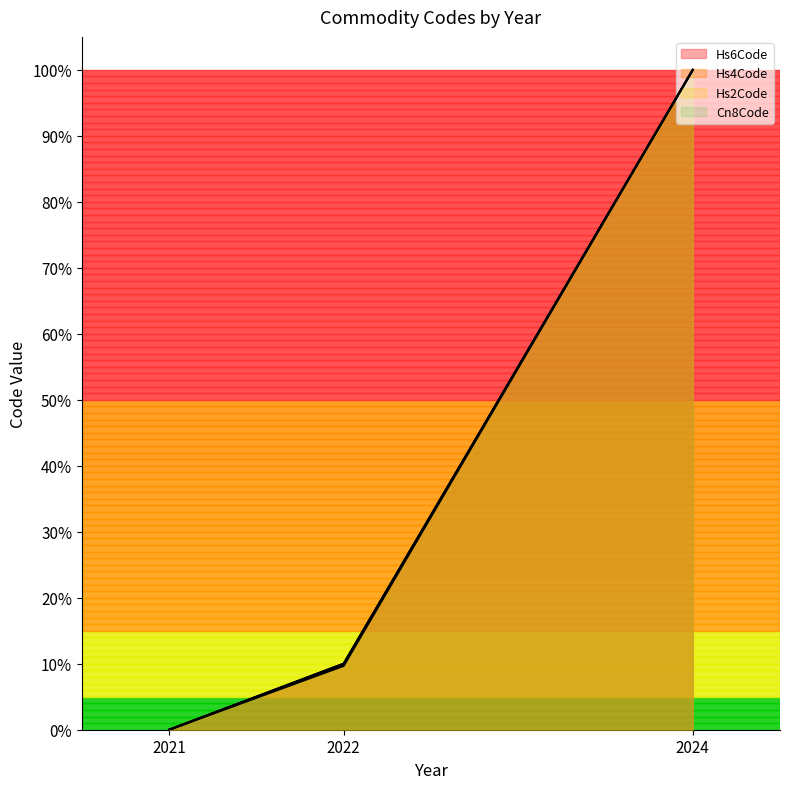

At which label does Hs4Code reach its peak?

2024